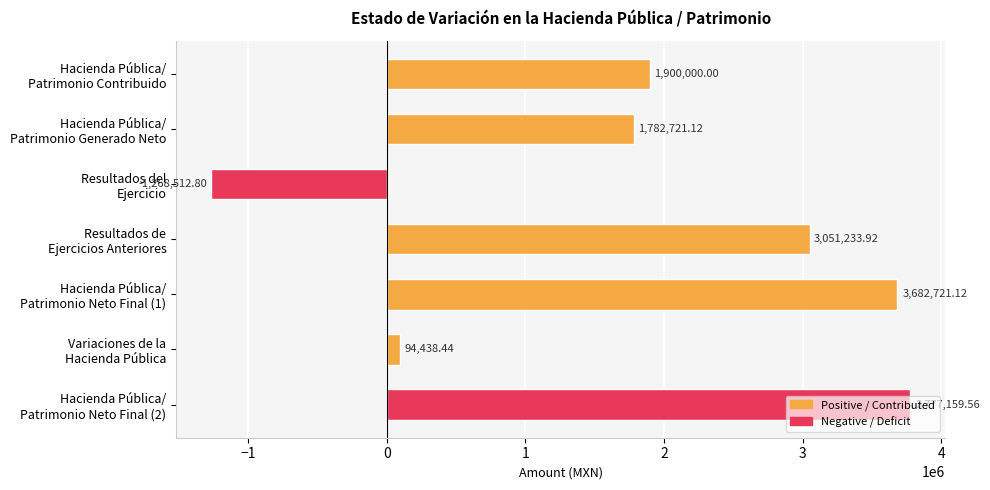

What is the difference between the second highest and minimum values?

4951233.9